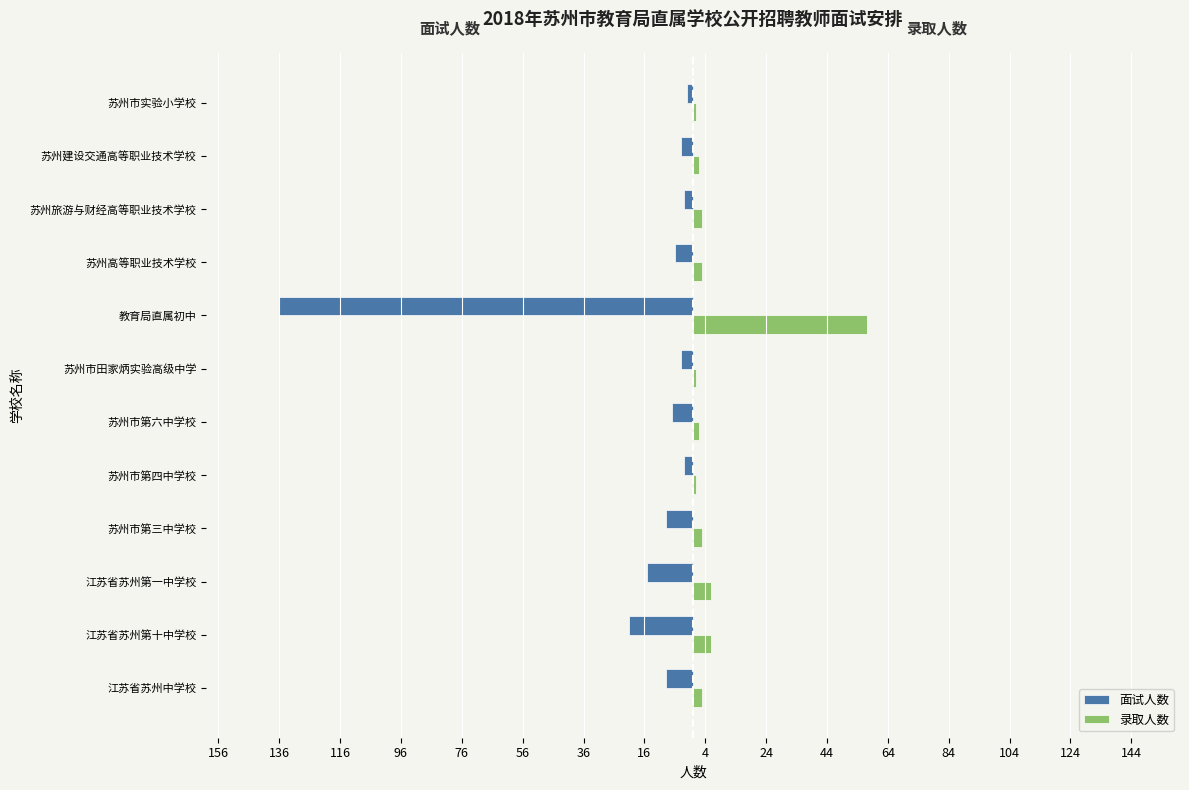

What is the average value of the 面试人数 series?

-18